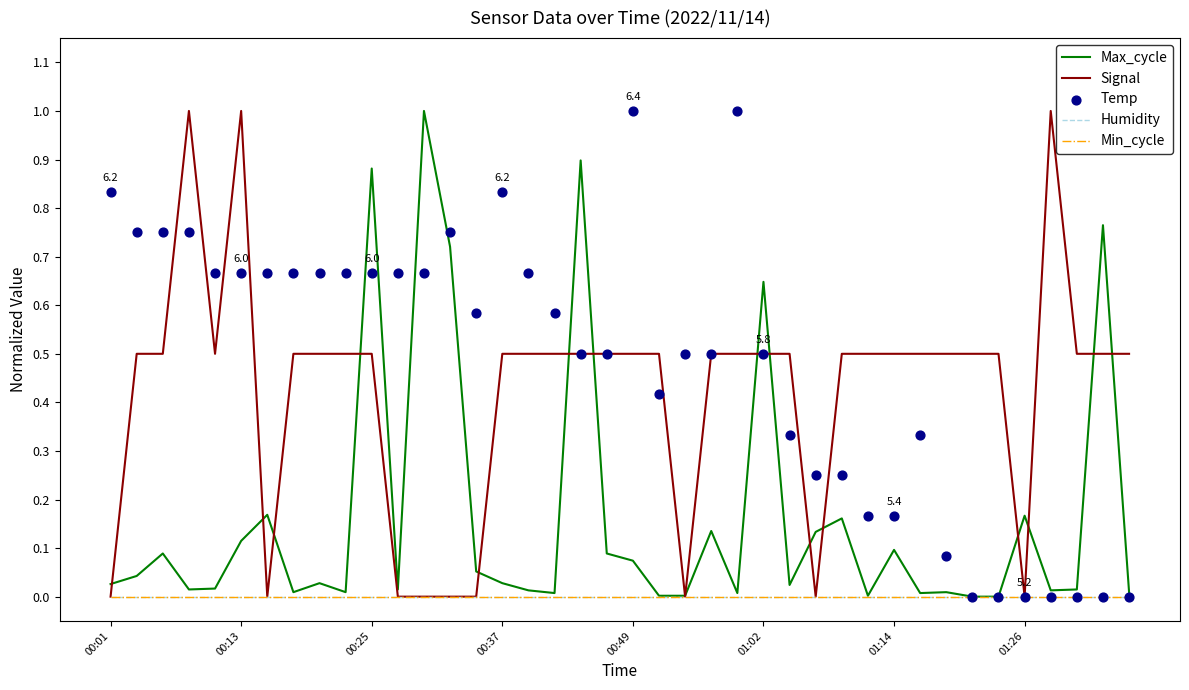

What are all the series names shown in the legend?

Max_cycle, Signal, Humidity, Min_cycle, Temp